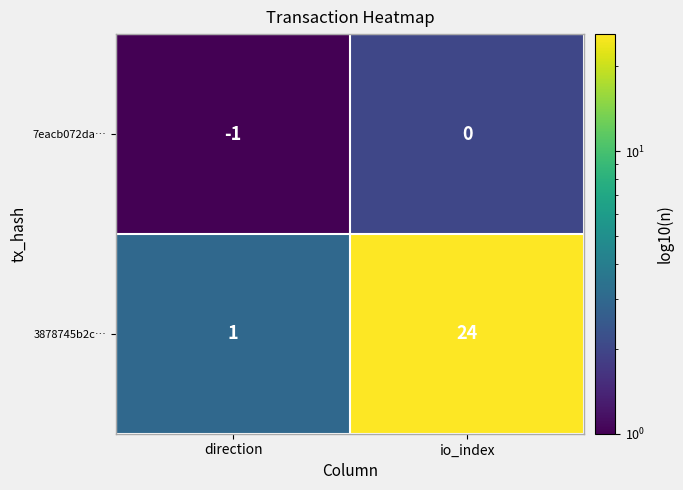

Count the number of data series in this chart.

2